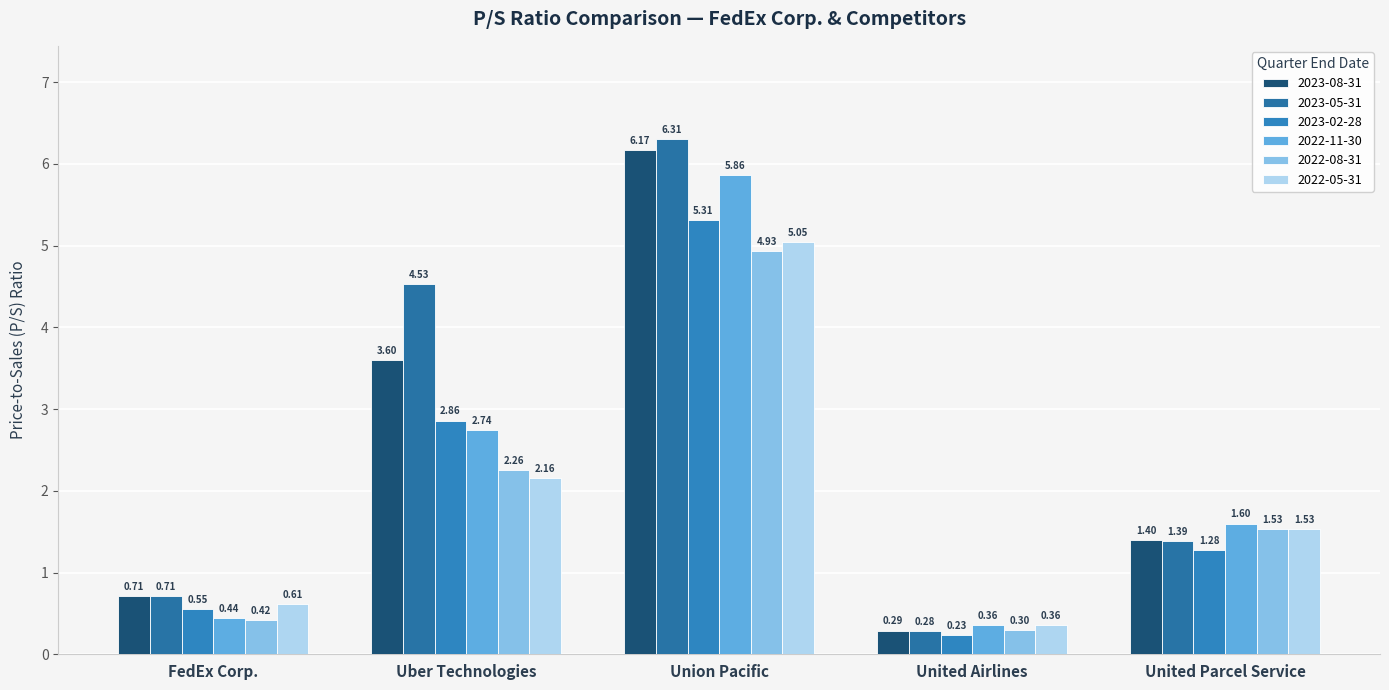

Reading left to right, list all the values displayed in this chart.

2023-08-31: FedEx Corp.=0.7	Uber Technologies=3.6	Union Pacific=6.2	United Airlines=0.3	United Parcel Service=1.4
2023-05-31: FedEx Corp.=0.7	Uber Technologies=4.5	Union Pacific=6.3	United Airlines=0.3	United Parcel Service=1.4
2023-02-28: FedEx Corp.=0.6	Uber Technologies=2.9	Union Pacific=5.3	United Airlines=0.2	United Parcel Service=1.3
2022-11-30: FedEx Corp.=0.4	Uber Technologies=2.7	Union Pacific=5.9	United Airlines=0.4	United Parcel Service=1.6
2022-08-31: FedEx Corp.=0.4	Uber Technologies=2.3	Union Pacific=4.9	United Airlines=0.3	United Parcel Service=1.5
2022-05-31: FedEx Corp.=0.6	Uber Technologies=2.2	Union Pacific=5.0	United Airlines=0.4	United Parcel Service=1.5